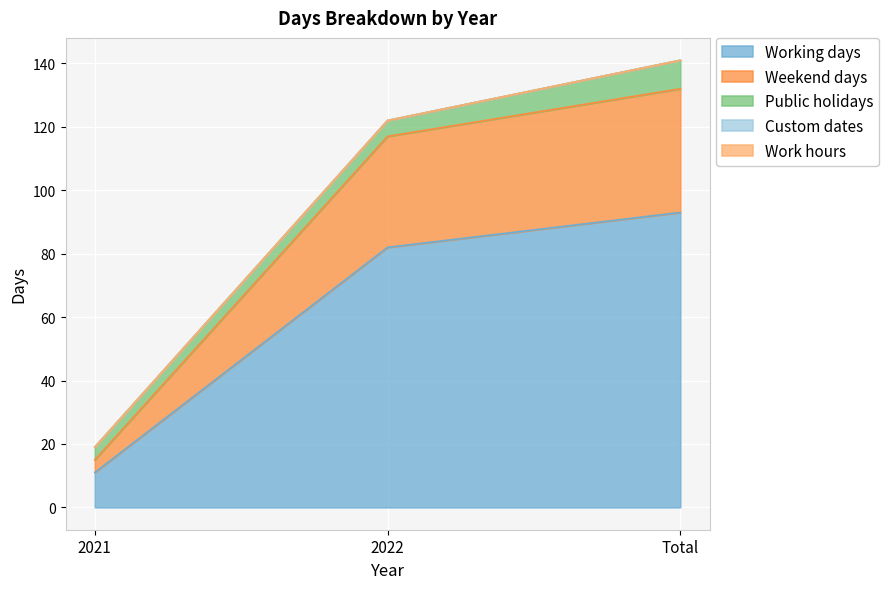

Reading left to right, extract all data points from this chart.

Working days: 11	82	93
Weekend days: 4	35	39
Public holidays: 4	5	9
Custom dates: 0	0	0
Work hours: 0	0	0